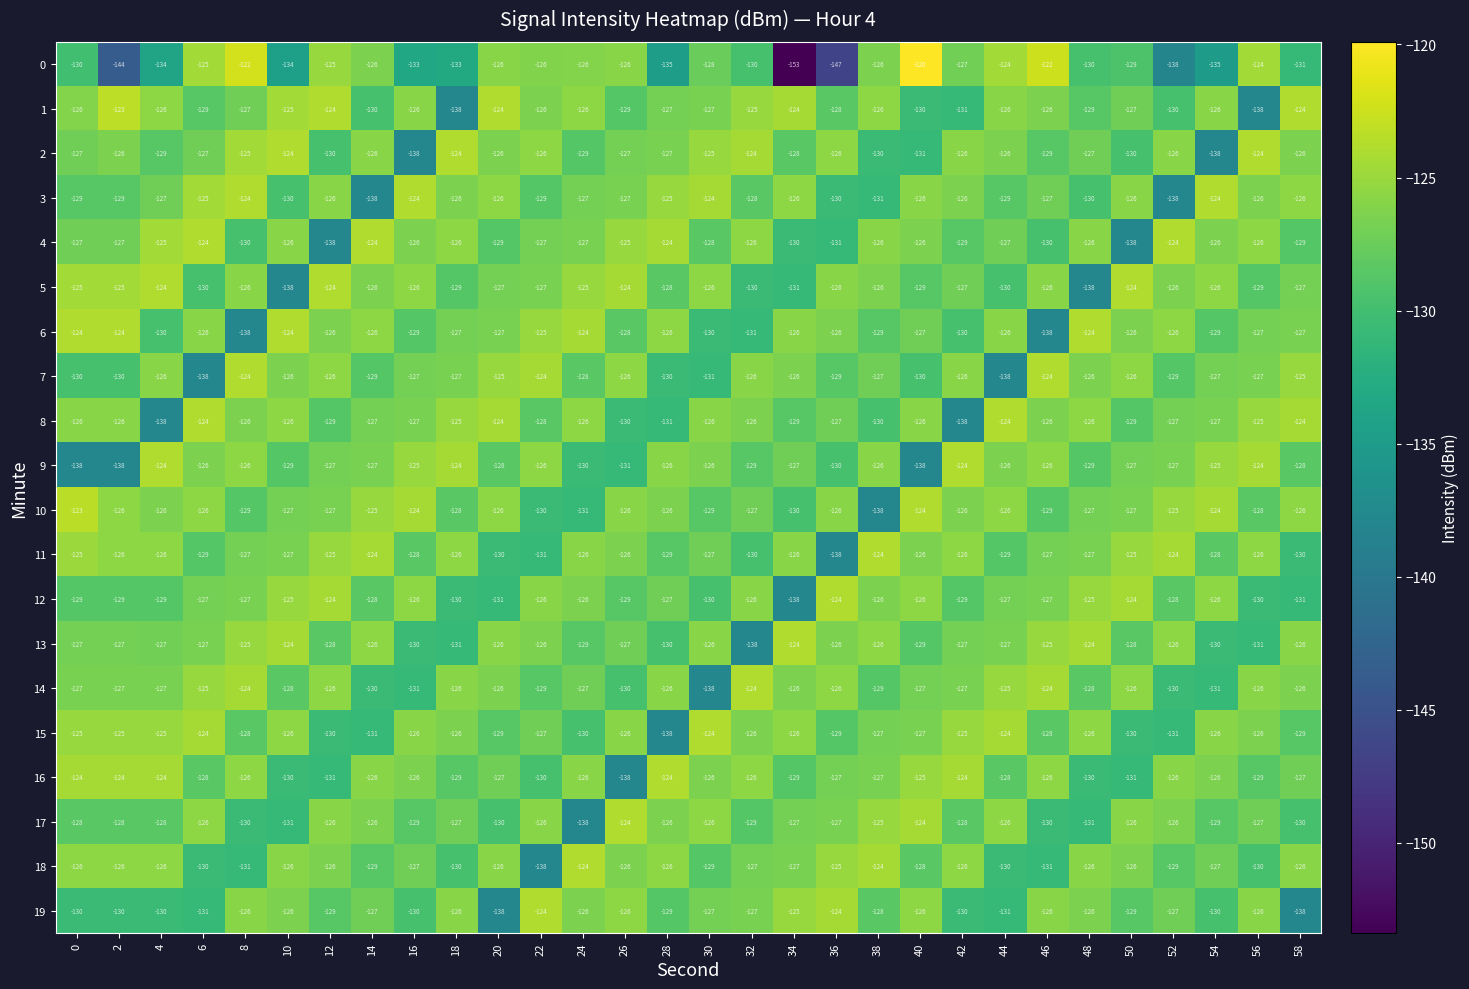

At which label is 7 closest to -131?

30